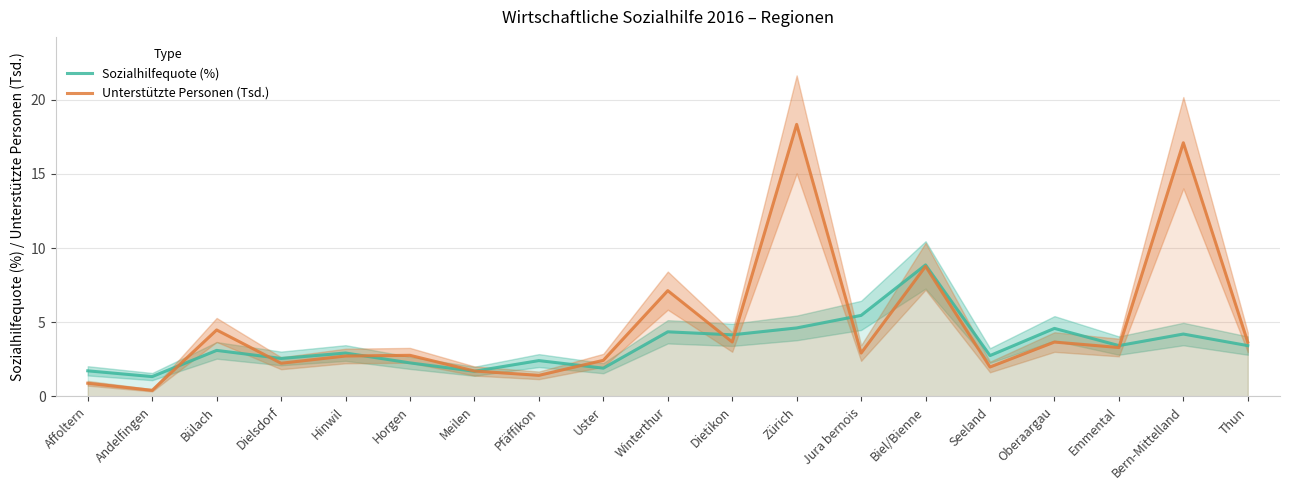

What is the average value of the Sozialhilfequote (%) series?

3.5